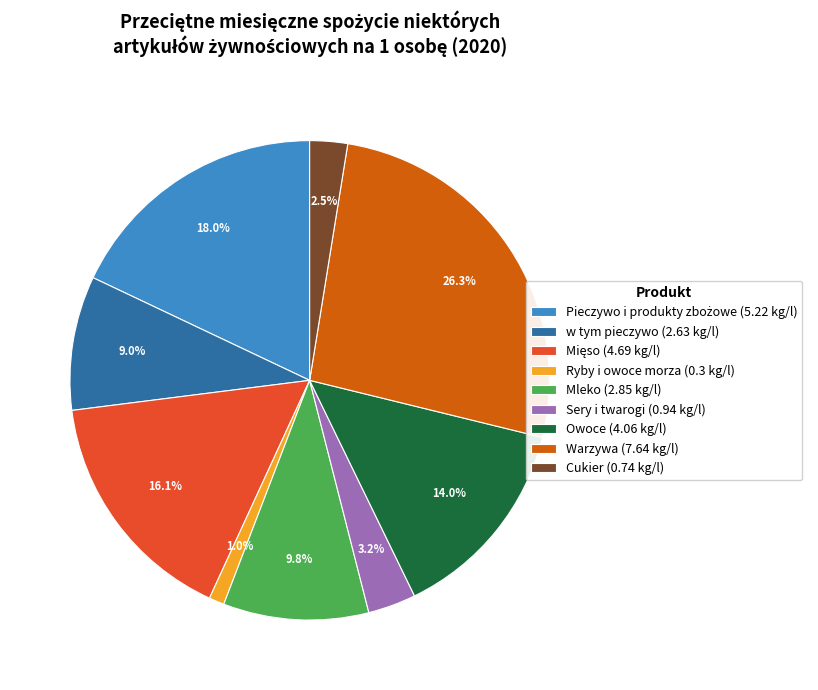

Does w tym pieczywo (2.63 kg/l) account for over 50% of the chart?

No